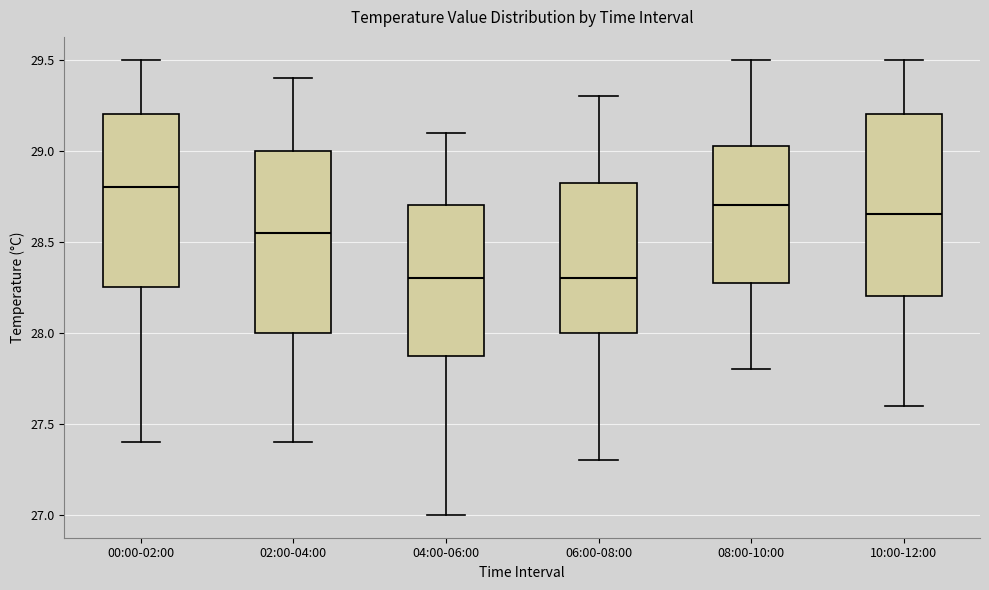

Where is the upper edge of the box for 02:00-04:00 on the y-axis? The values are not printed on the chart, so give them approximately, as read against the axis.

29.00